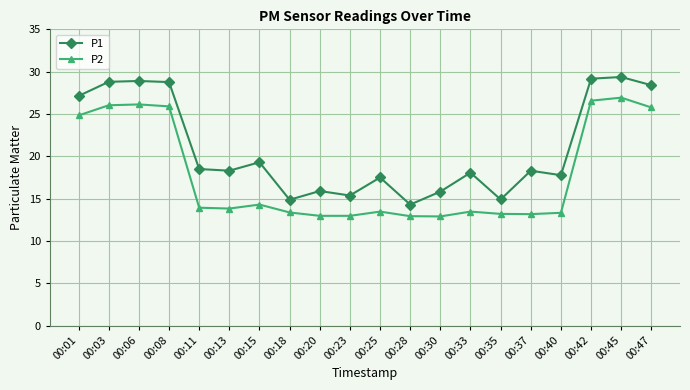

In P2, how many points are higher than both neighbors (excluding endpoints)?

5